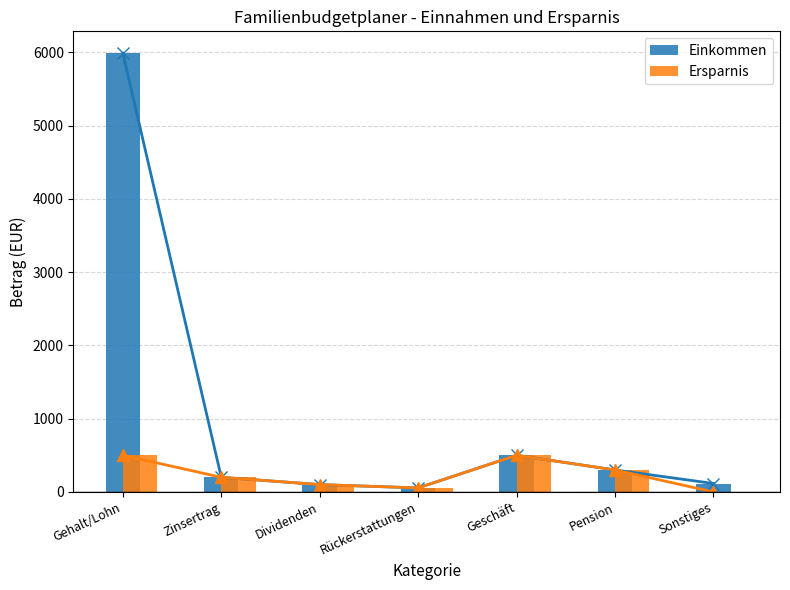

True or false: Ersparnis has a value of 394 at Pension.

False